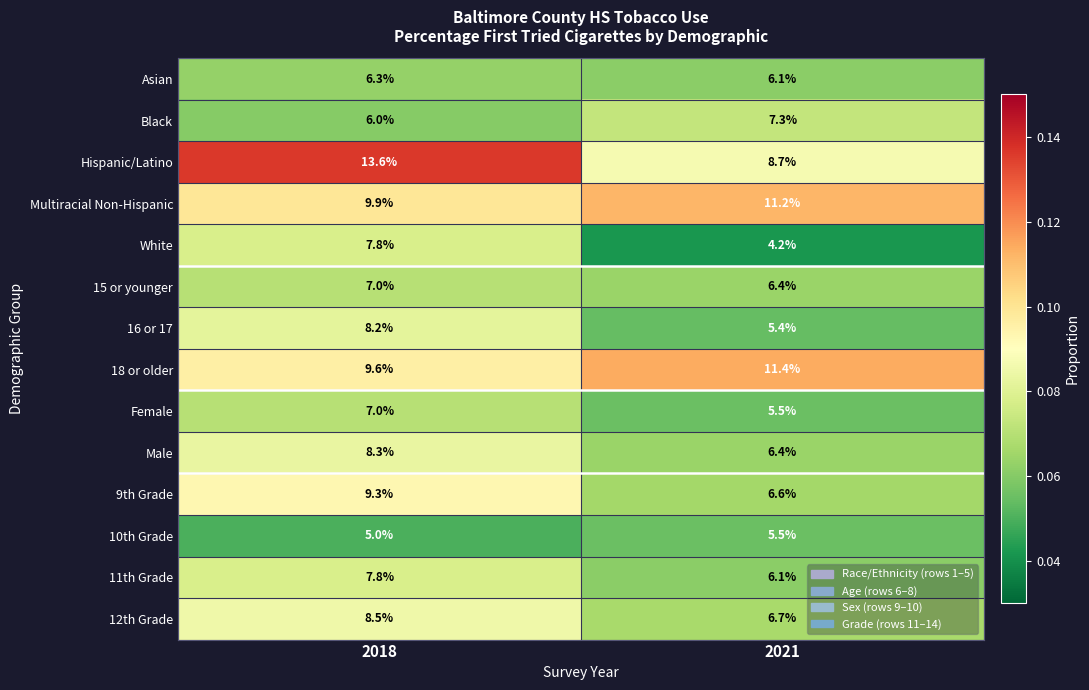

At which category is the sum across all series the highest?

2018